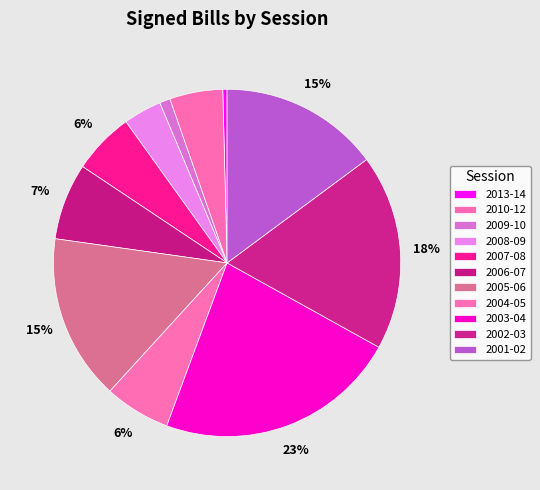

What is the change in value from 2013-14 to 2001-02?

+73